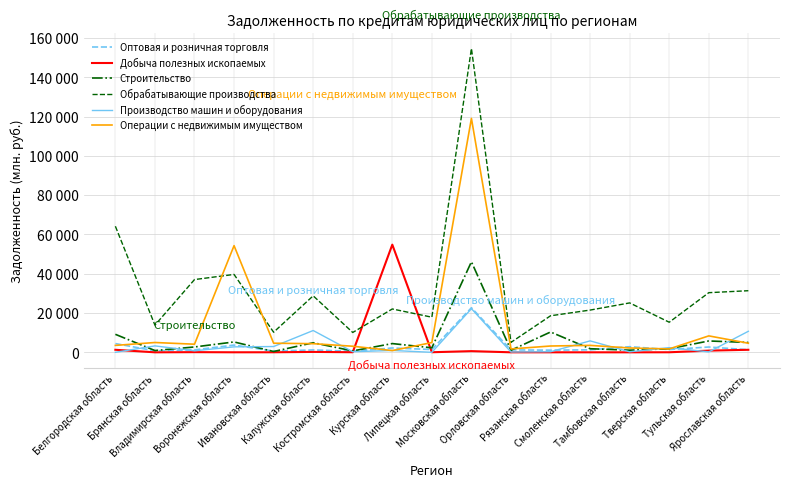

List the series in order of their peak value, highest first.

Обрабатывающие производства, Операции с недвижимым имуществом, Добыча полезных ископаемых, Строительство, Оптовая и розничная торговля, Производство машин и оборудования